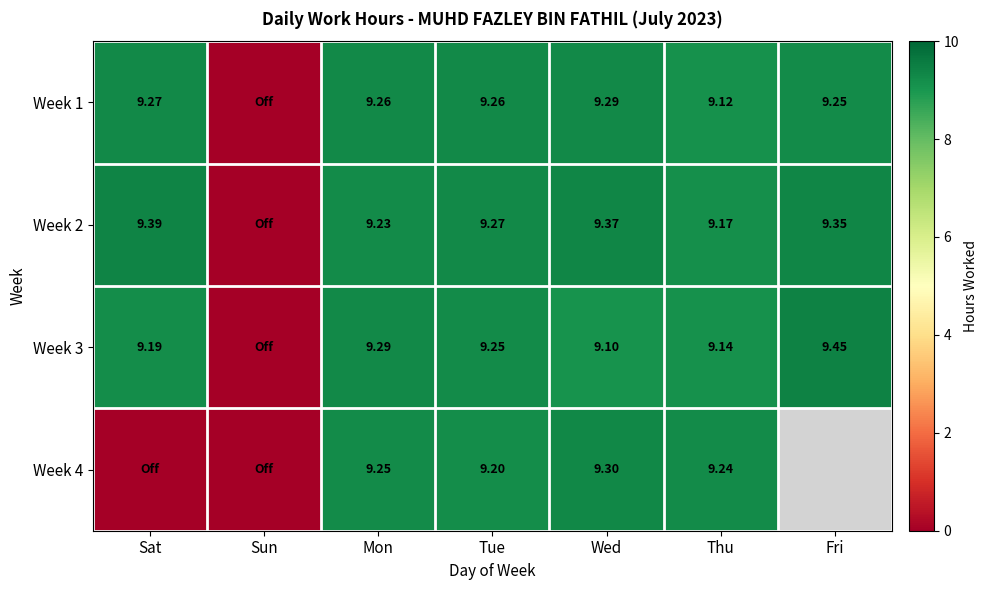

Is the value of Week 3 at Wed greater than the value of Week 2 at Fri?

No